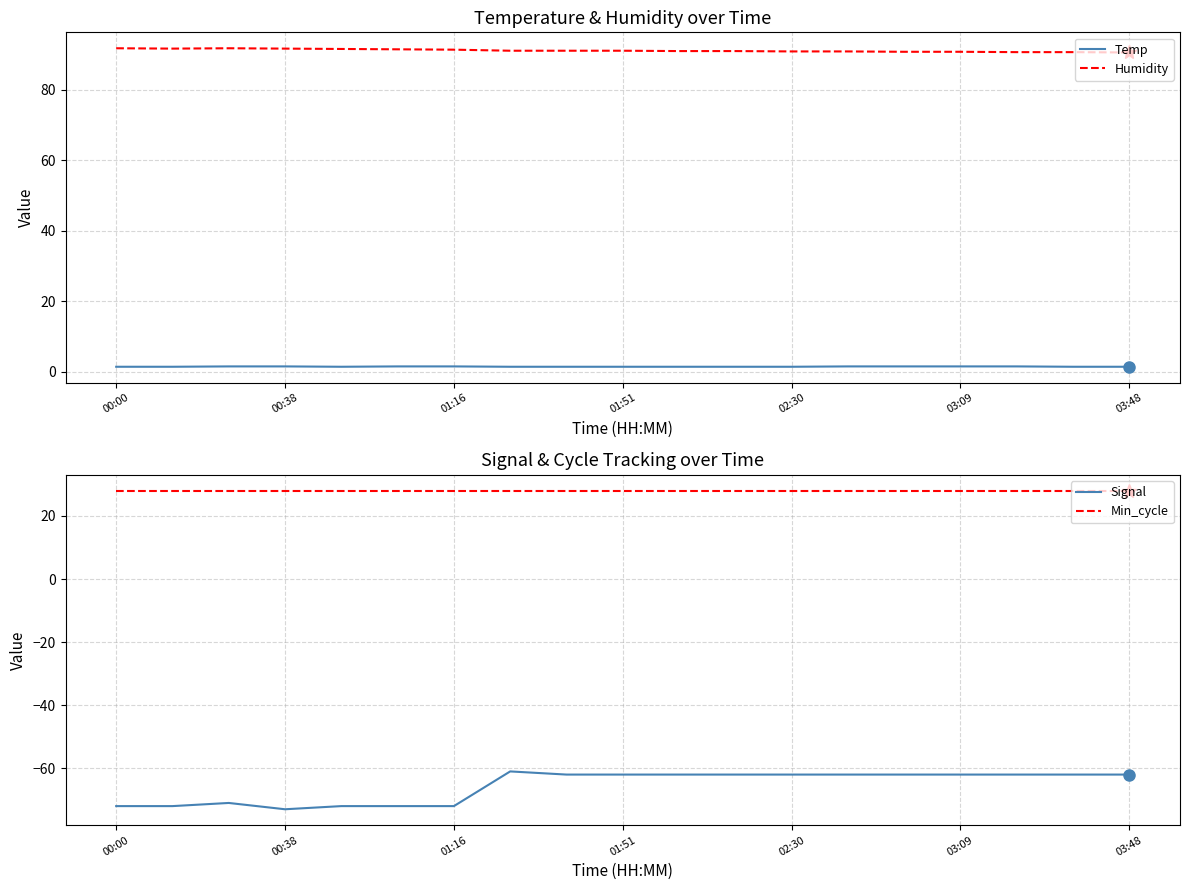

What is the maximum value for Humidity?

91.8